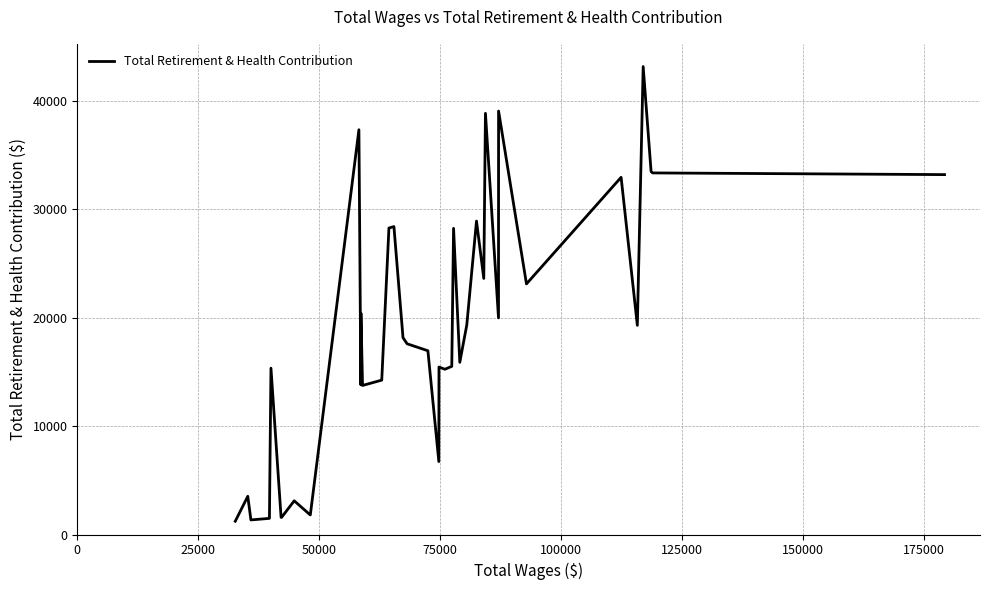

What is the minimum value shown in the chart?

1224